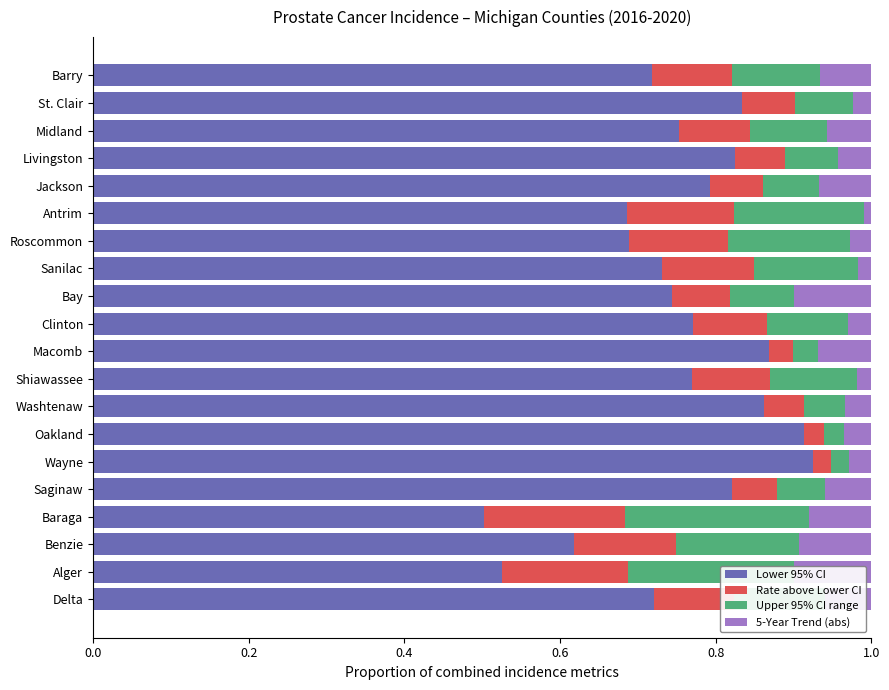

What is the difference between the maximum and second lowest values in the Lower 95% CI series?

0.4